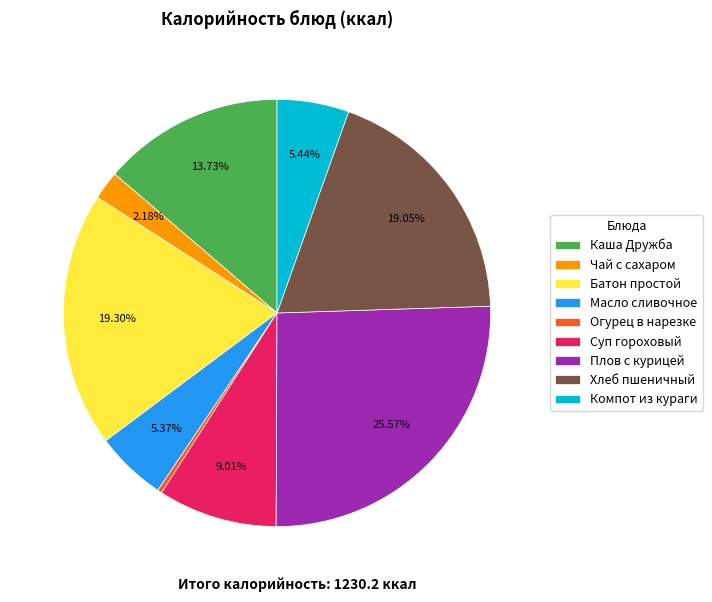

Approximately how many times larger is the value at Хлеб пшеничный compared to Огурец в нарезке?

55.8